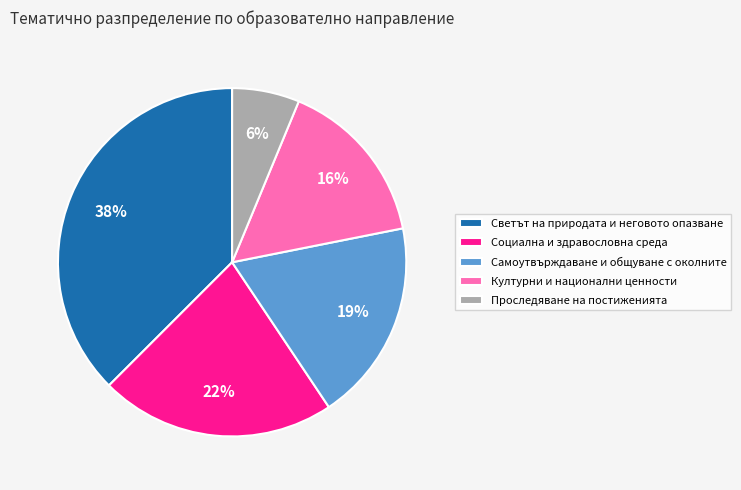

Do Социална и здравословна среда and Светът на природата и неговото опазване together represent more than half of the pie?

Yes